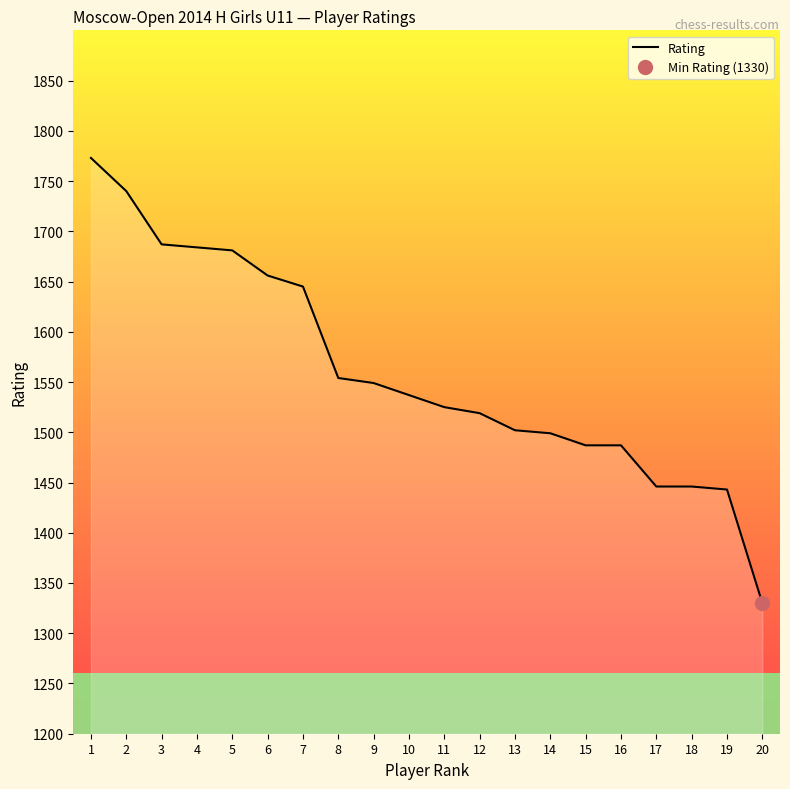

Approximately how many times larger is the value at 10 compared to 11?

1.0